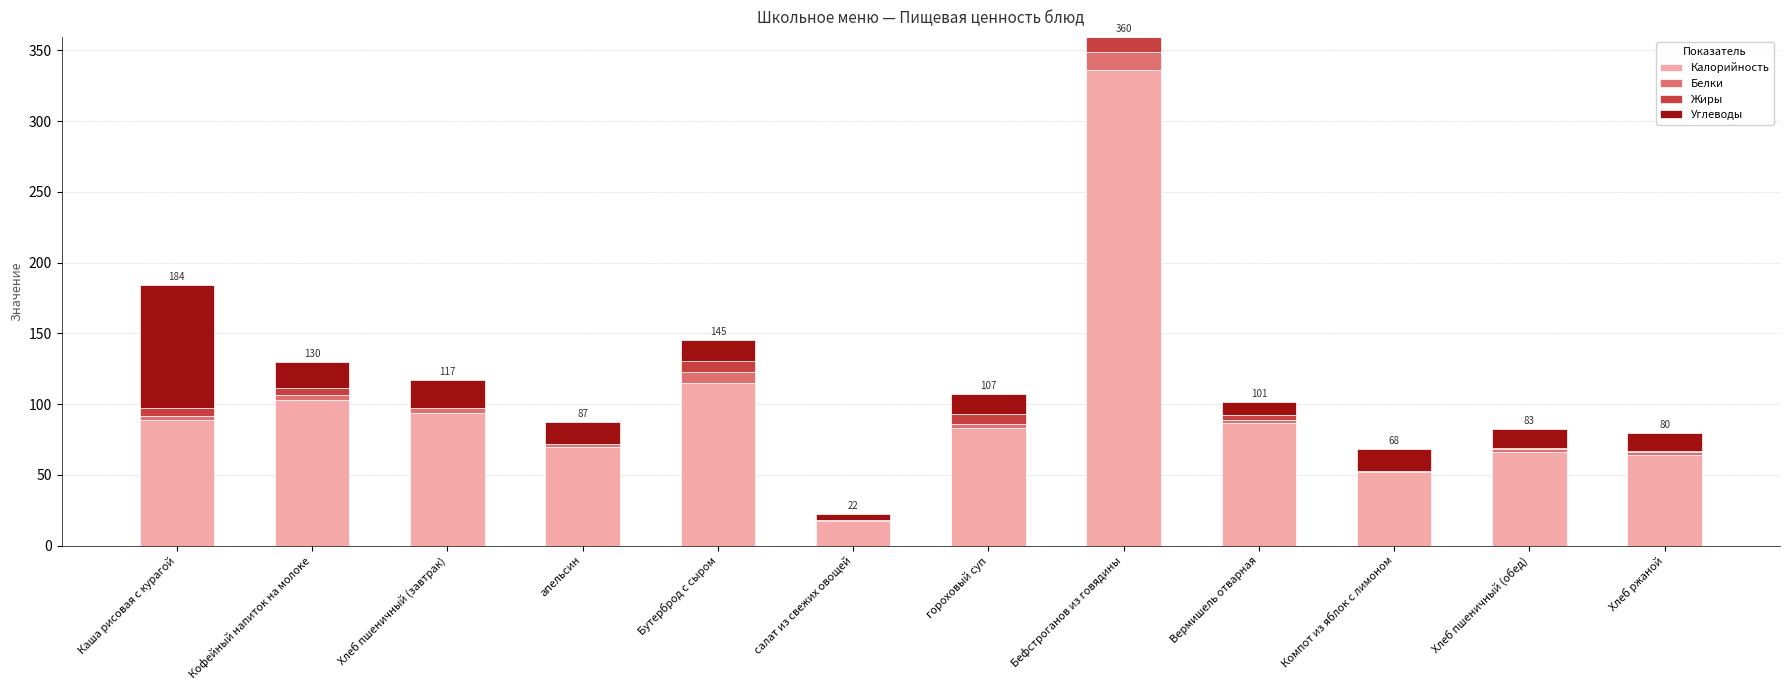

What is the approximate value of Калорийность at Бутерброд с сыром?

115.2